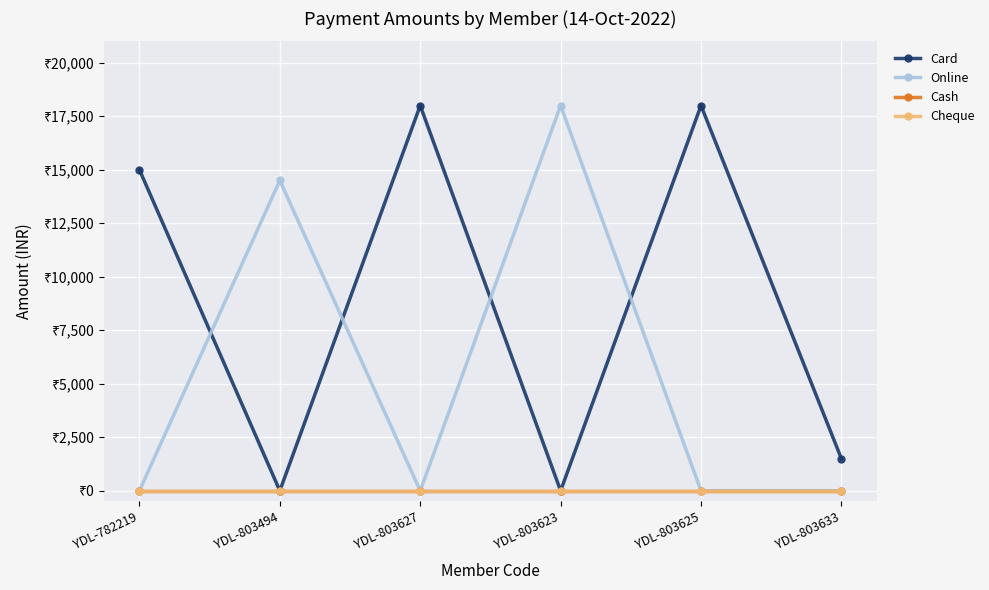

True or false: Card has a value of 12402 at YDL-803627.

False